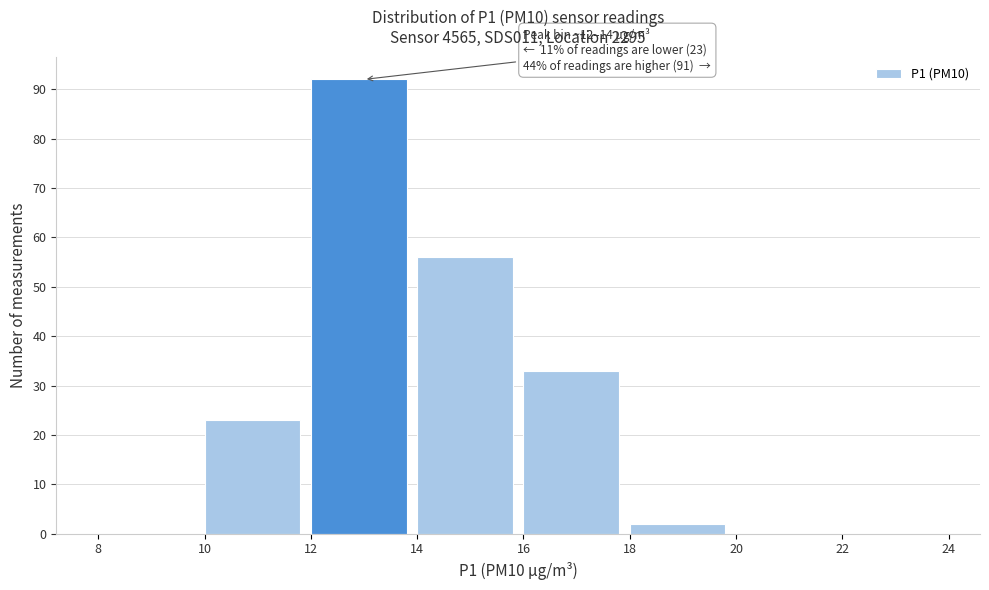

Which range on the x-axis has the tallest bar?

12 to 14